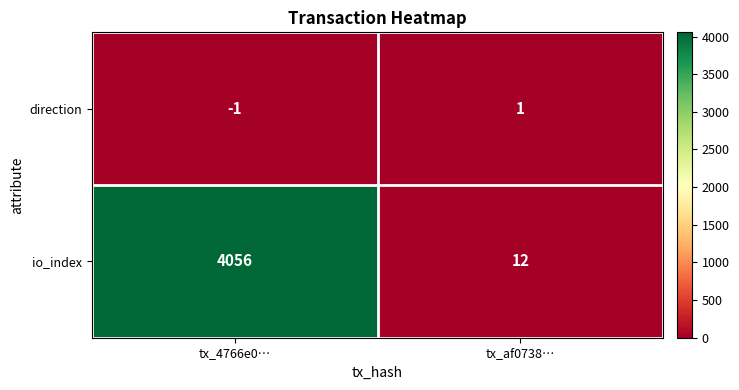

What is the approximate value of io_index at tx_4766e0…?

4056